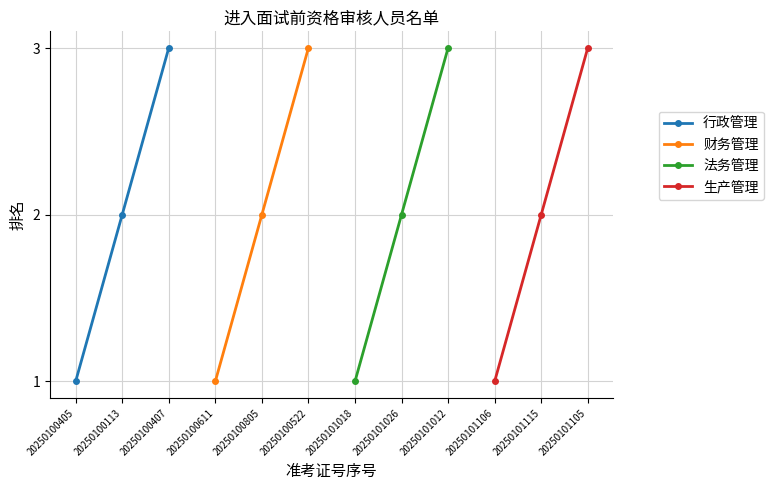

The 行政管理 series shows 1 at 20250100407. True or false?

False